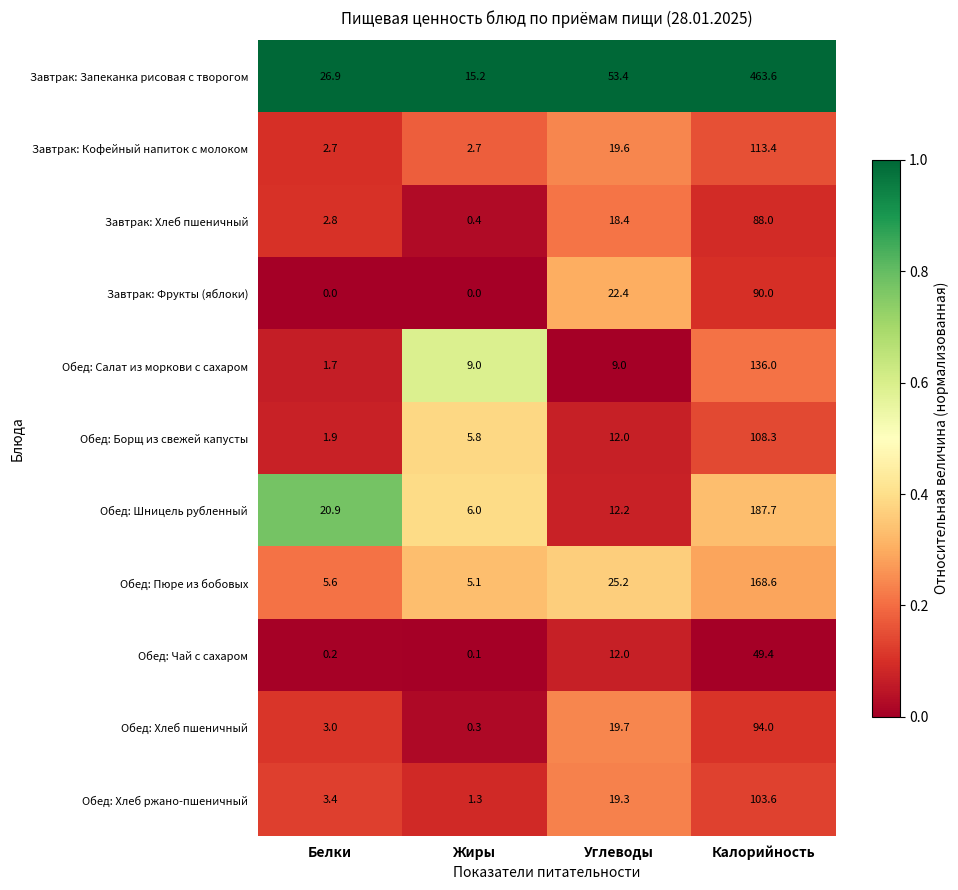

Is it true that Обед: Борщ из свежей капусты equals 3.4 at Белки?

False